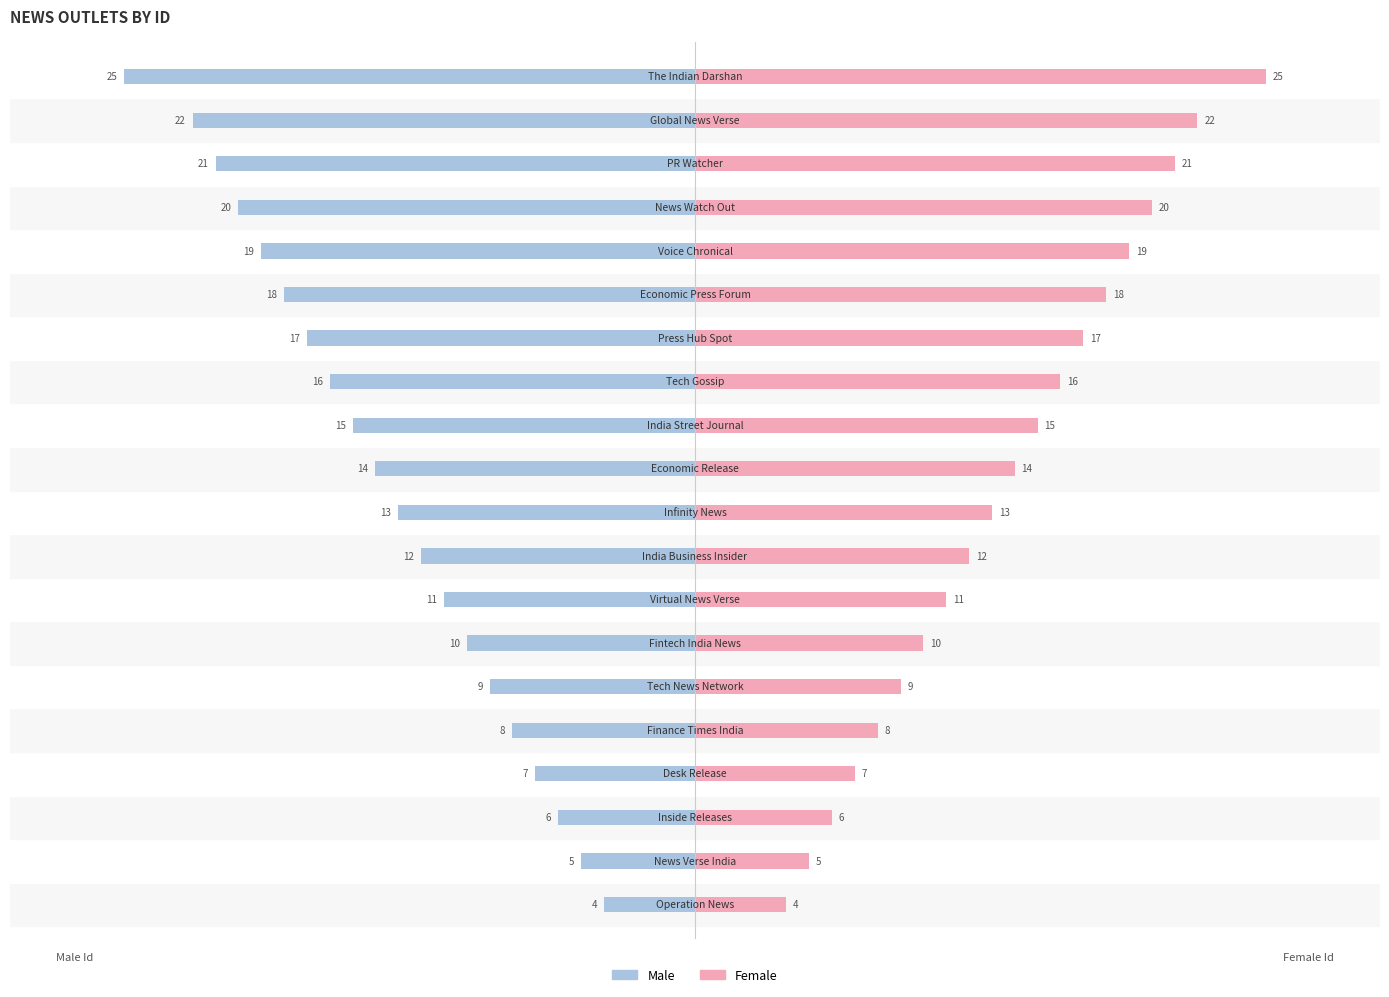

True or false: Female has a value of 16 at 19.

False